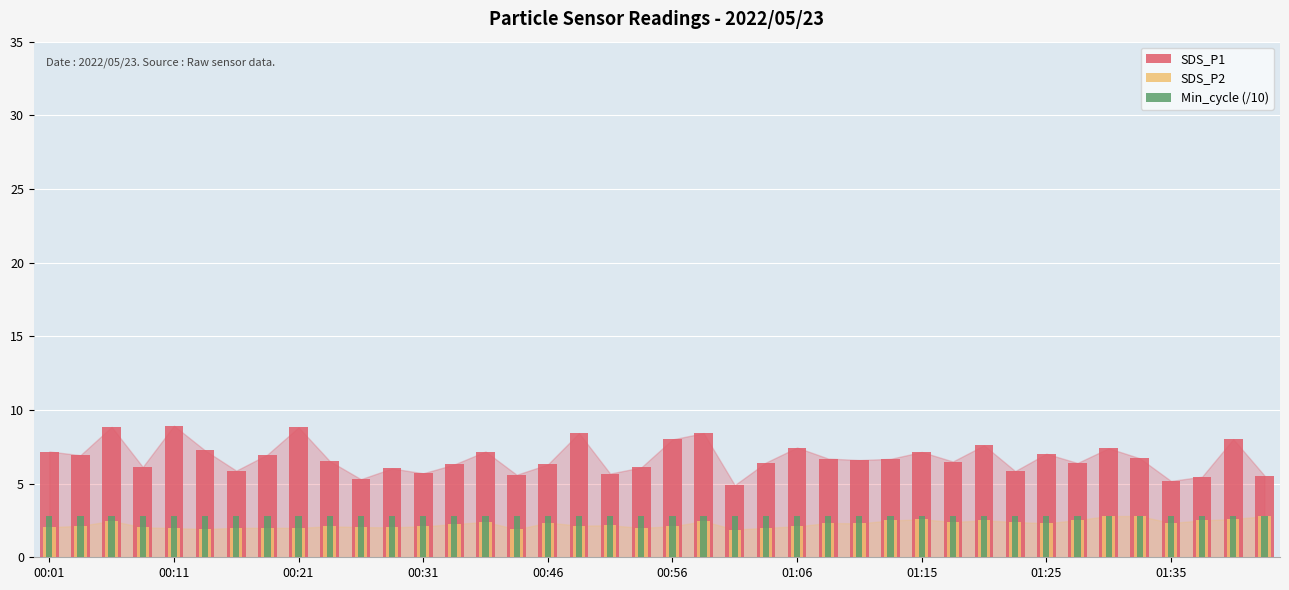

Count the number of data series in this chart.

3